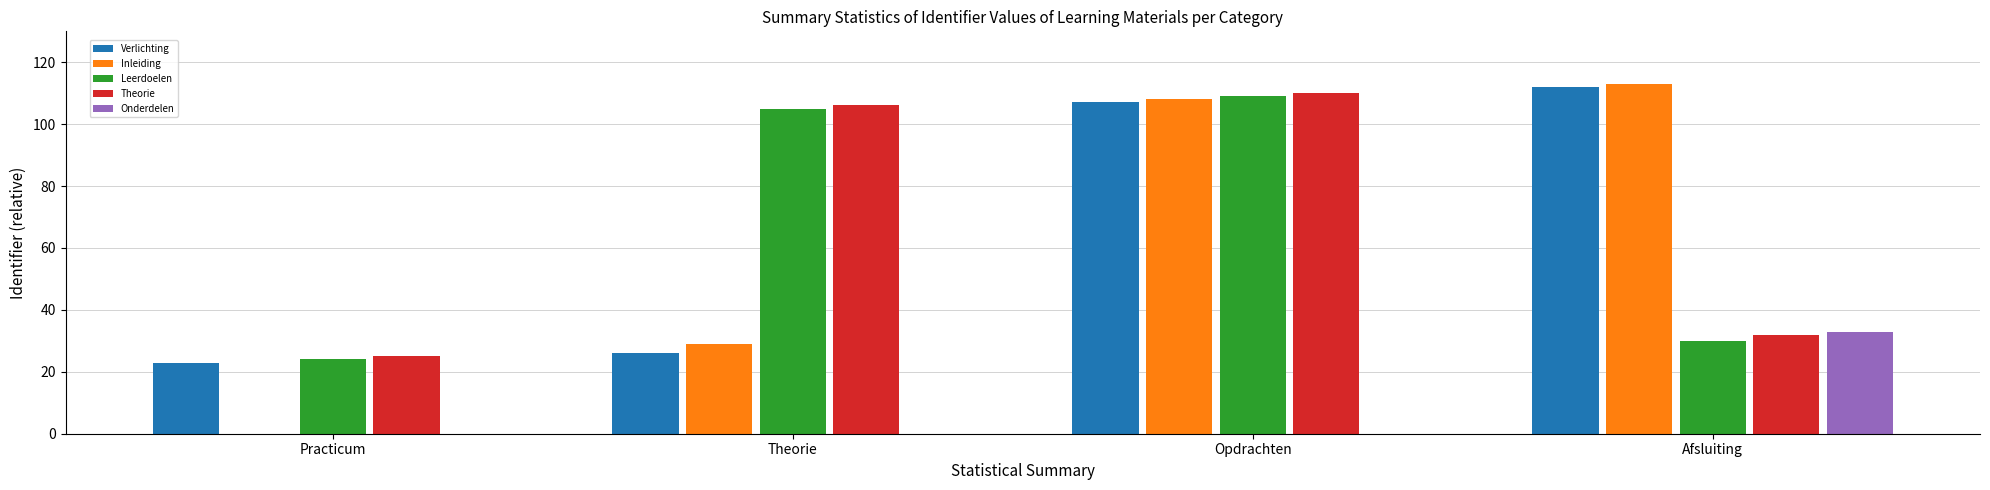

Which has a higher value, Opdrachten or Afsluiting?

Afsluiting